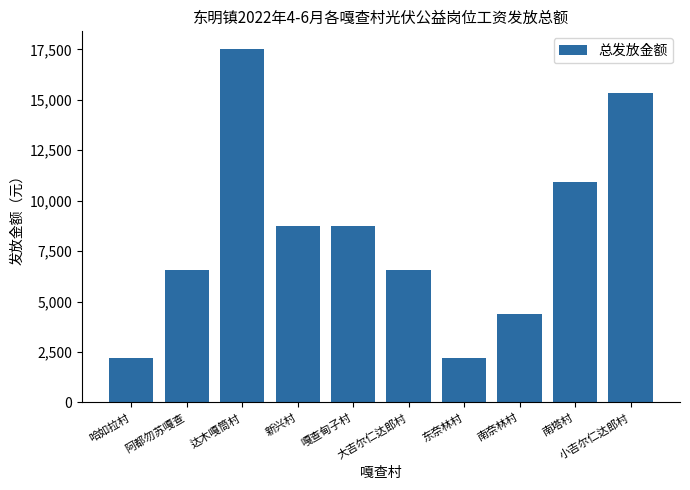

What is the difference between the maximum and minimum values?

15330